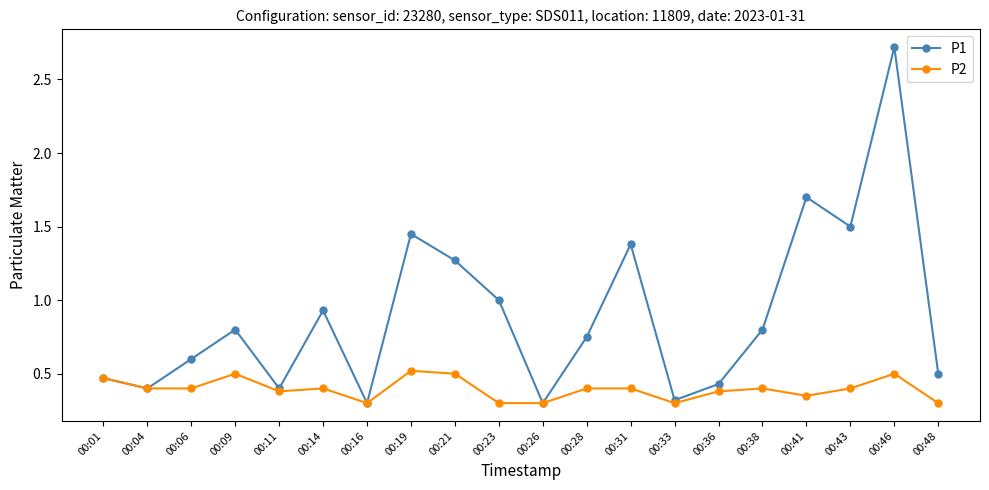

What is the value of the P1 point at the 18th from the left?

1.5